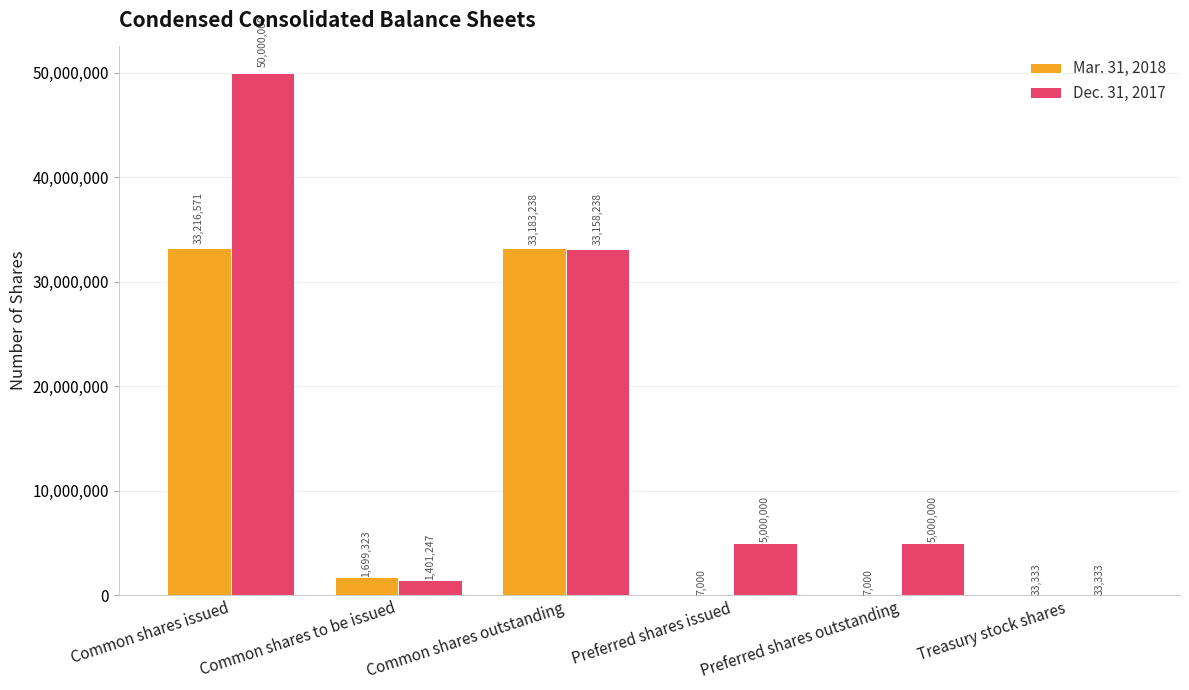

Where does the Mar. 31, 2018 series first go above 1699323?

Common shares issued